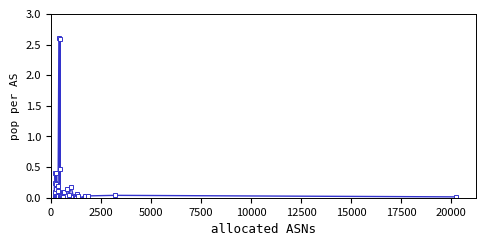

What is the greatest value displayed?

2.6